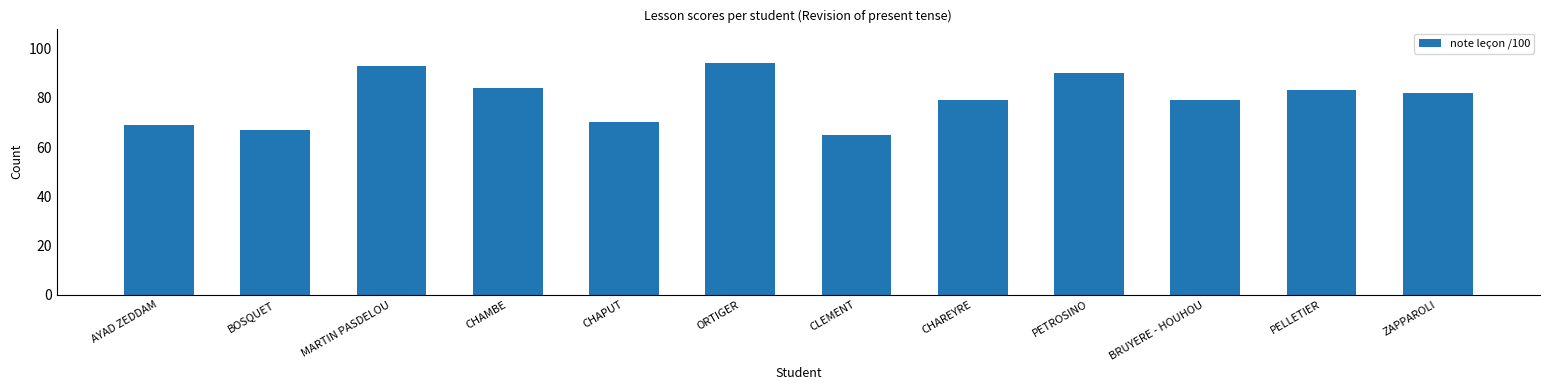

What is the label of the 9th bar from the right?

CHAMBE